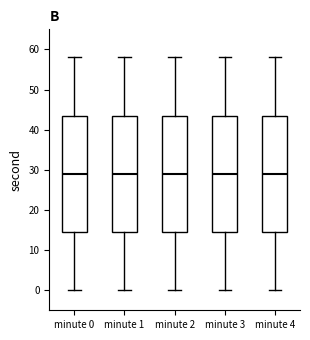

Where does the lower whisker of the box for minute 3 end on the y-axis? The values are not printed on the chart, so give them approximately, as read against the axis.

0